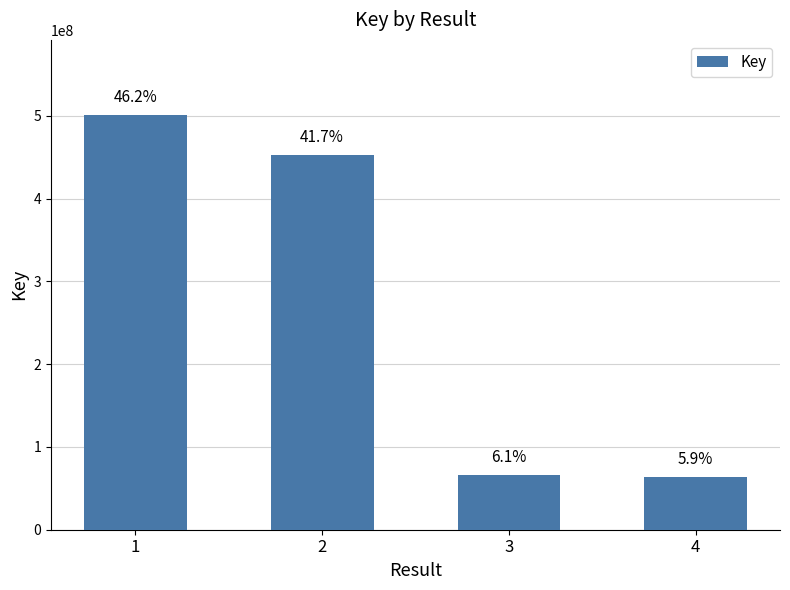

List the labels in order of value, smallest first.

4, 3, 2, 1